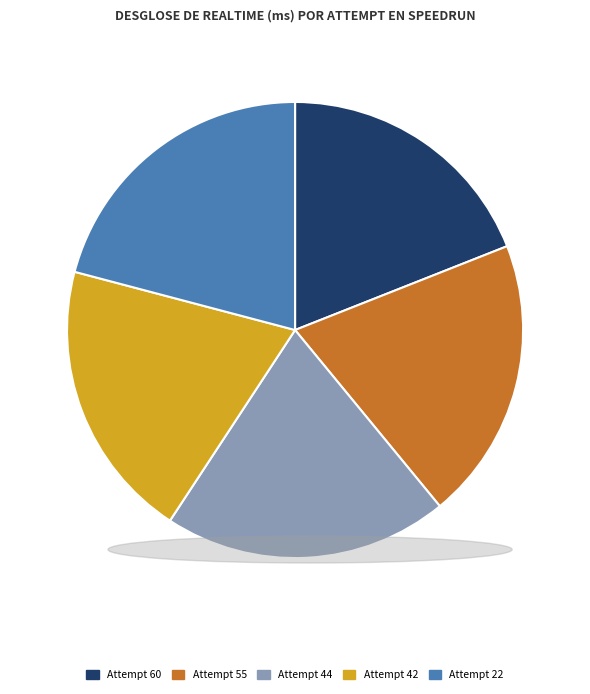

Is Attempt 60 the majority of the pie?

No